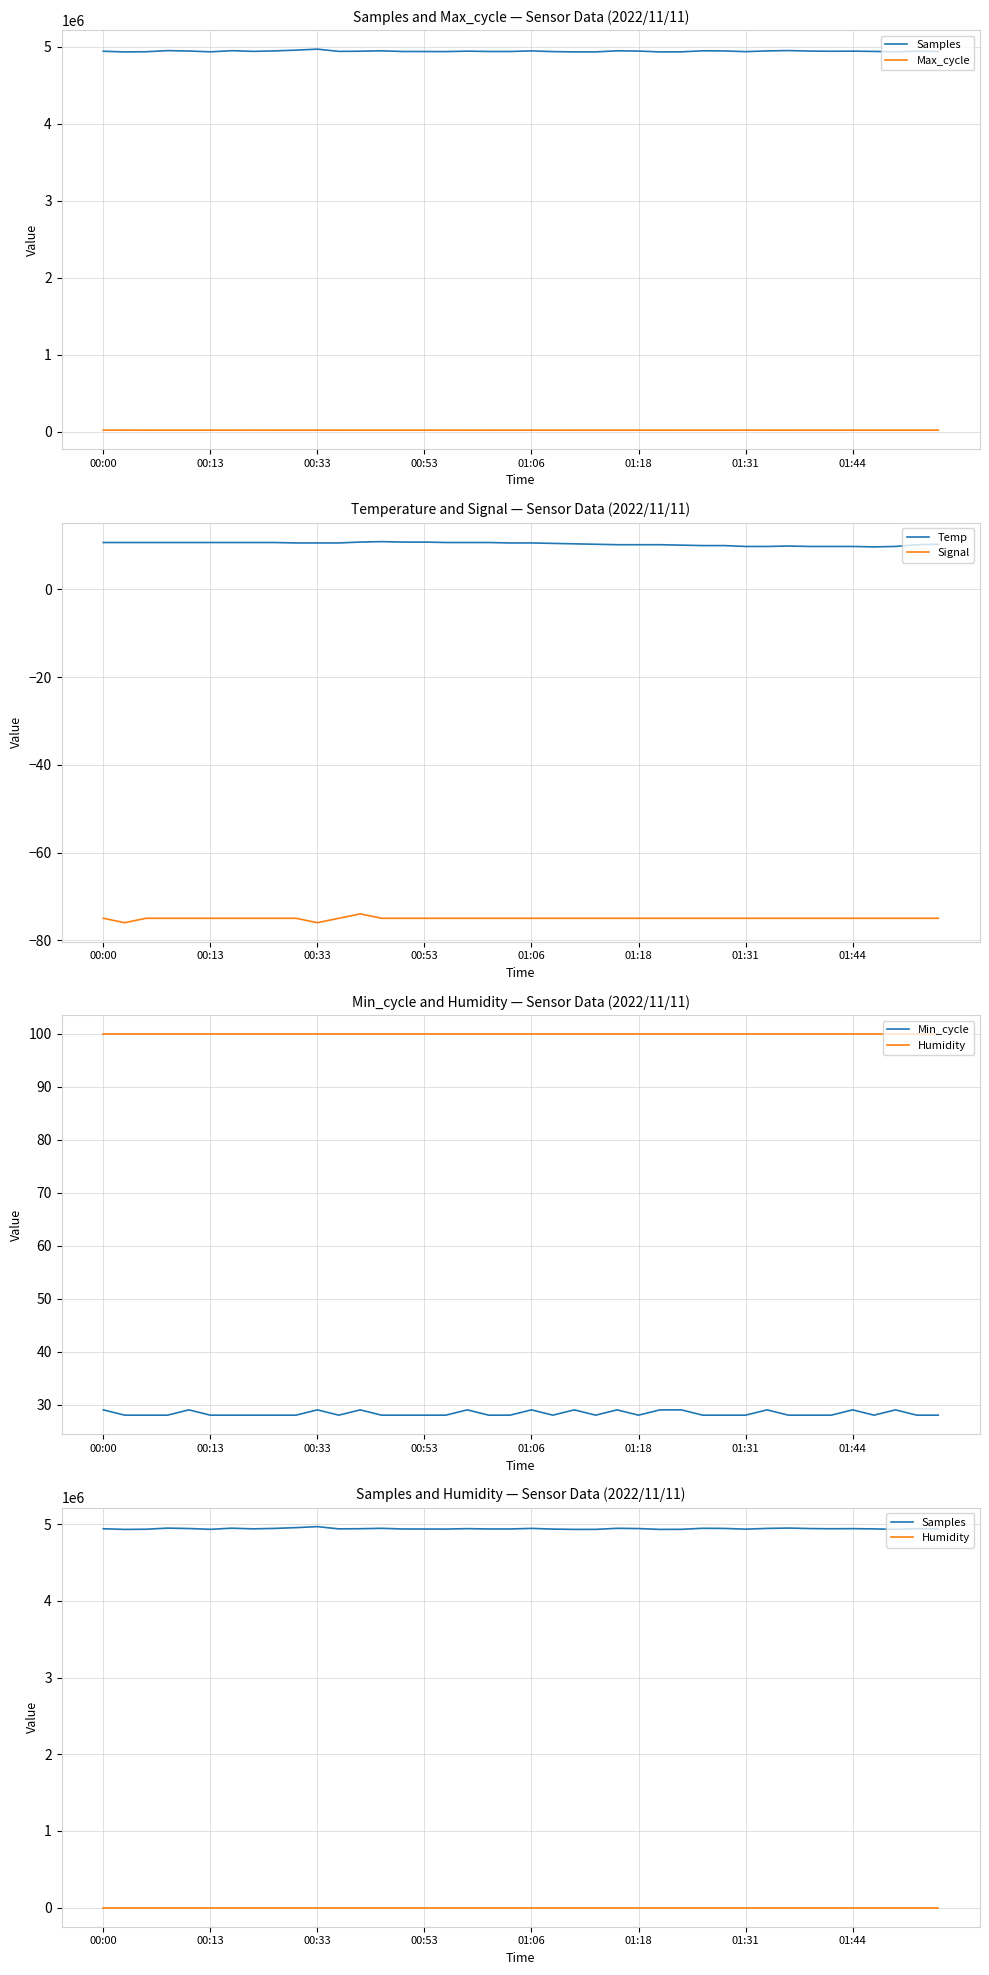

True or false: Signal and Temp intersect in this chart.

False